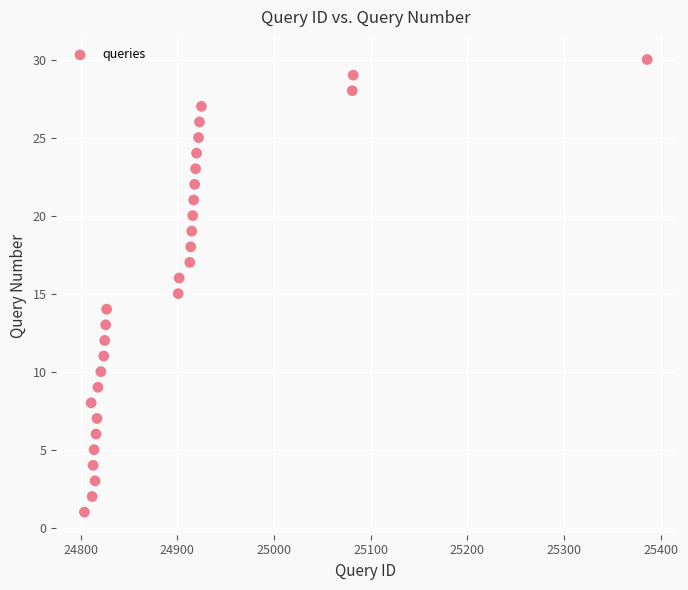

What is the range of Y values (max minus min)?

29